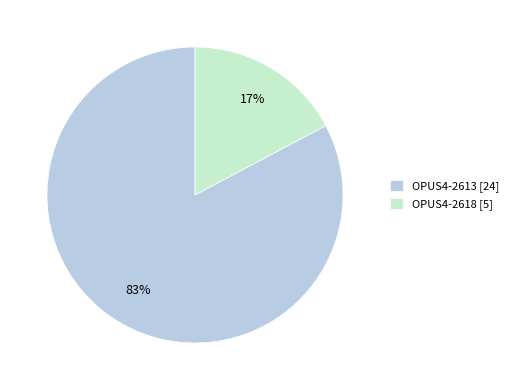

Rank the categories by value from highest to lowest.

OPUS4-2613, OPUS4-2618